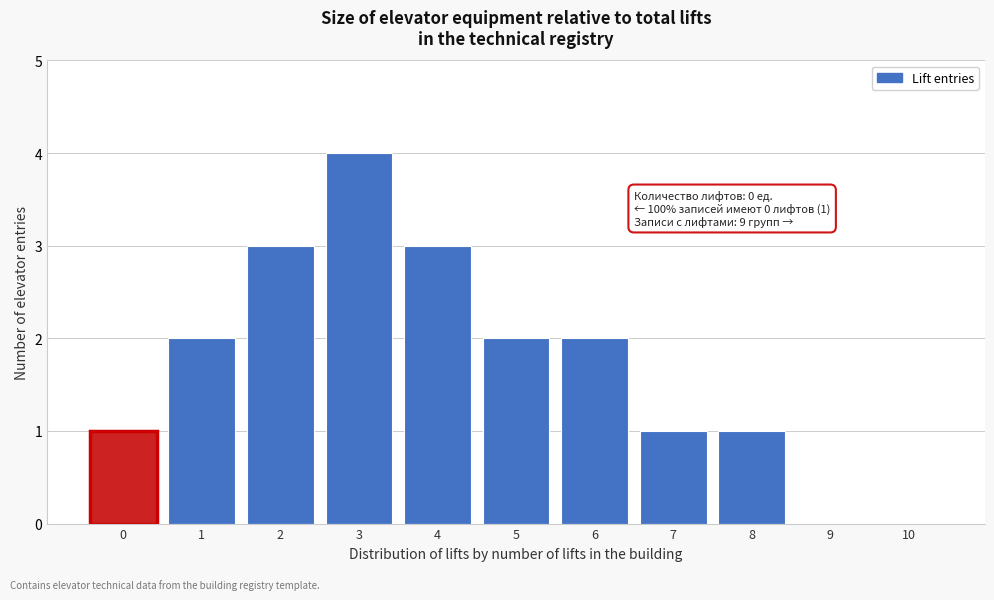

Reading right to left, what are all the values shown in this chart?

10=0	9=0	8=1	7=1	6=2	5=2	4=3	3=4	2=3	1=2	0=1